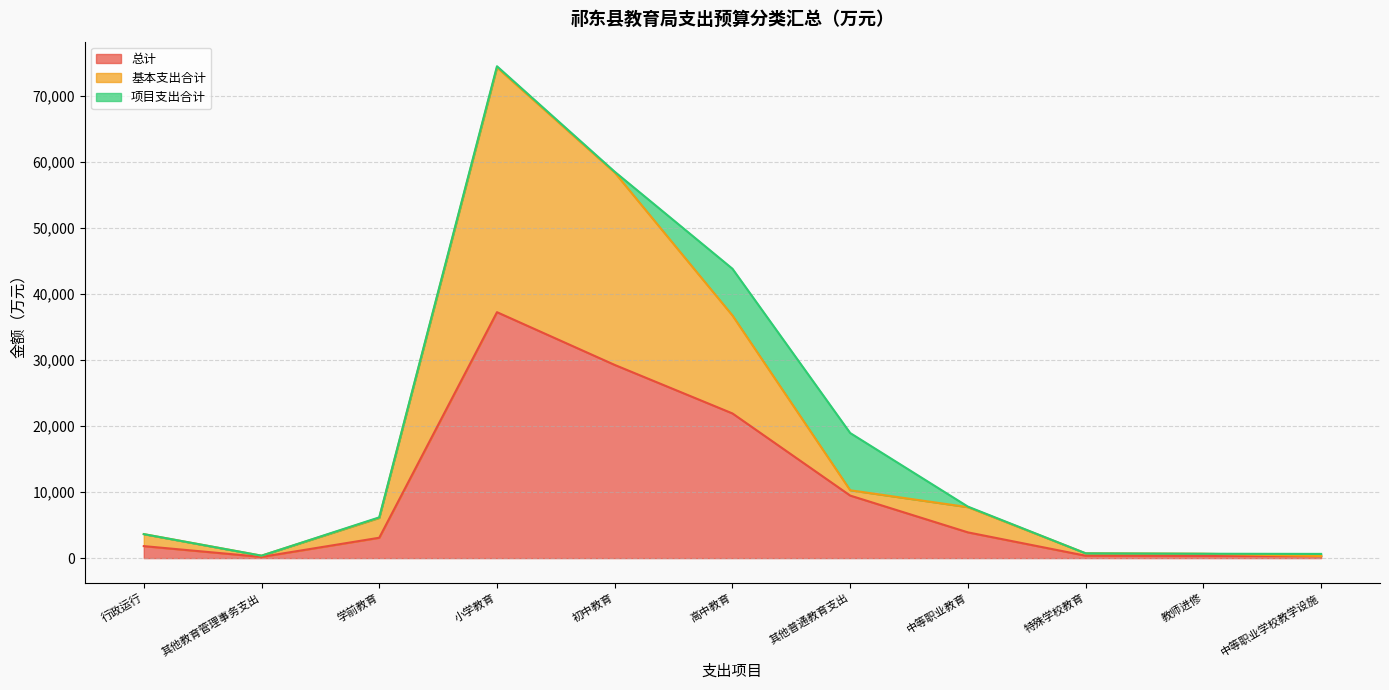

True or false: 基本支出合计 and 总计 intersect in this chart.

False